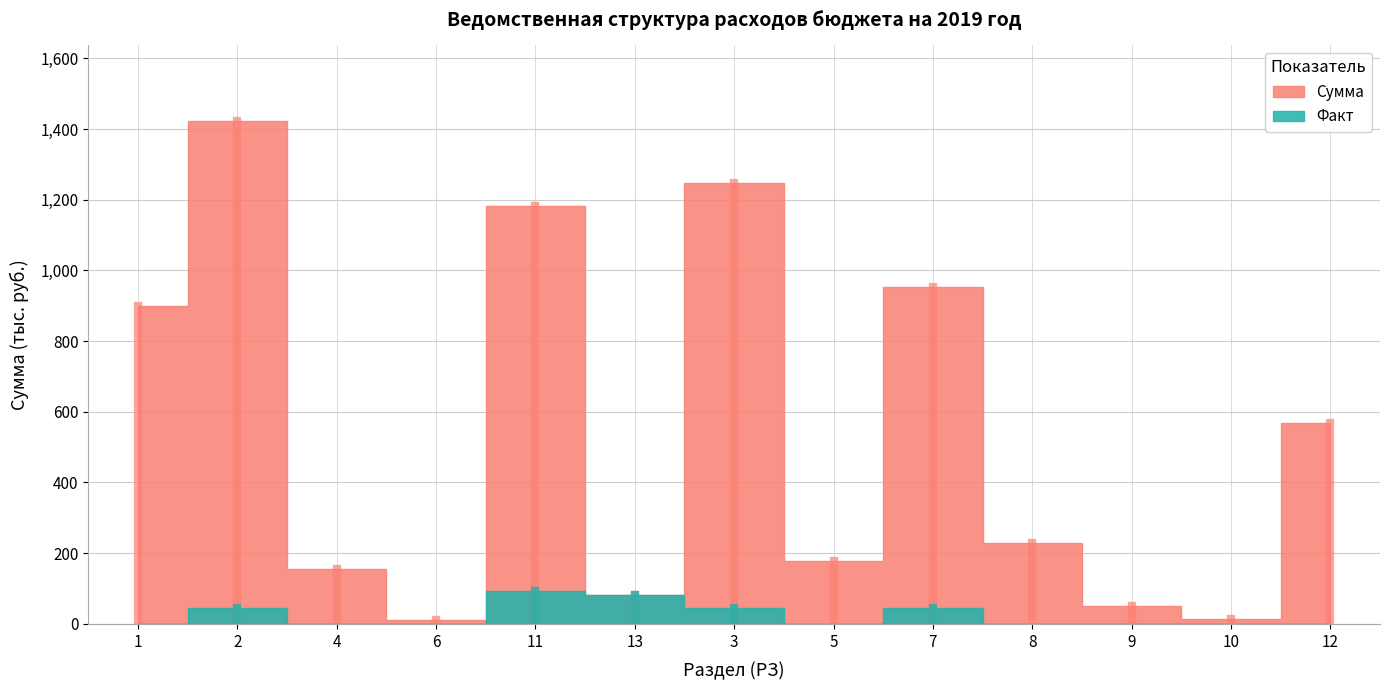

Between 2 and 3, which series saw the biggest shift?

Сумма